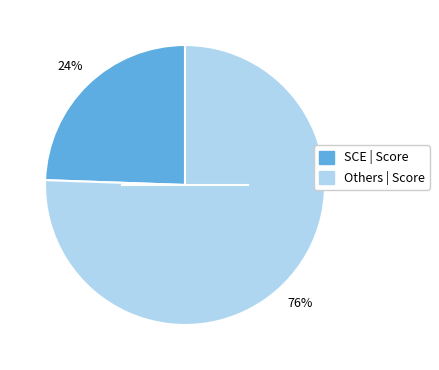

Is there a majority slice in this chart?

Yes